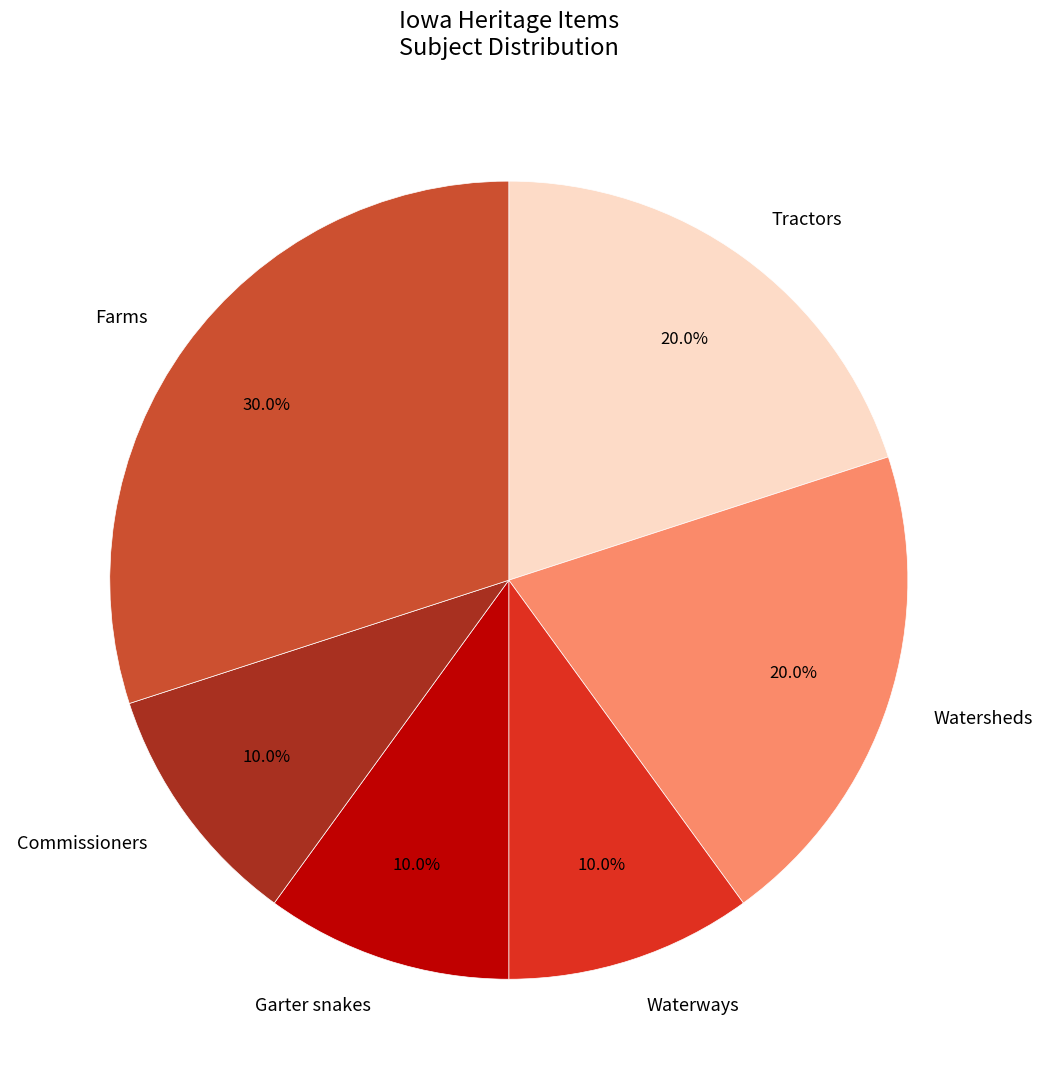

Count the number of slices in the pie.

6